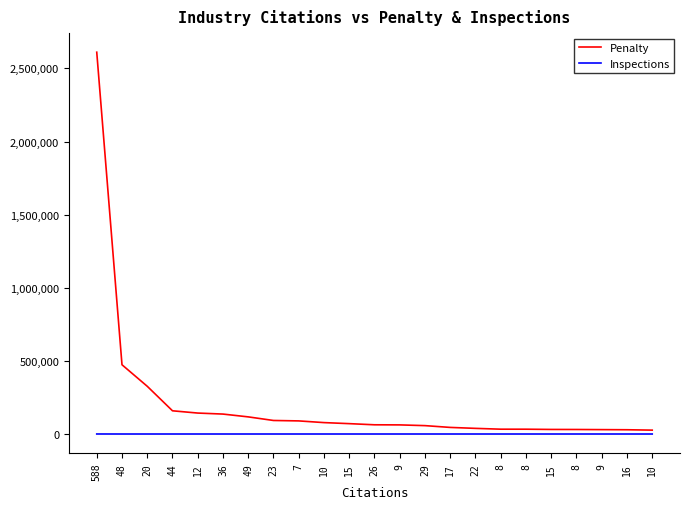

Where is the first local maximum for Inspections?

44